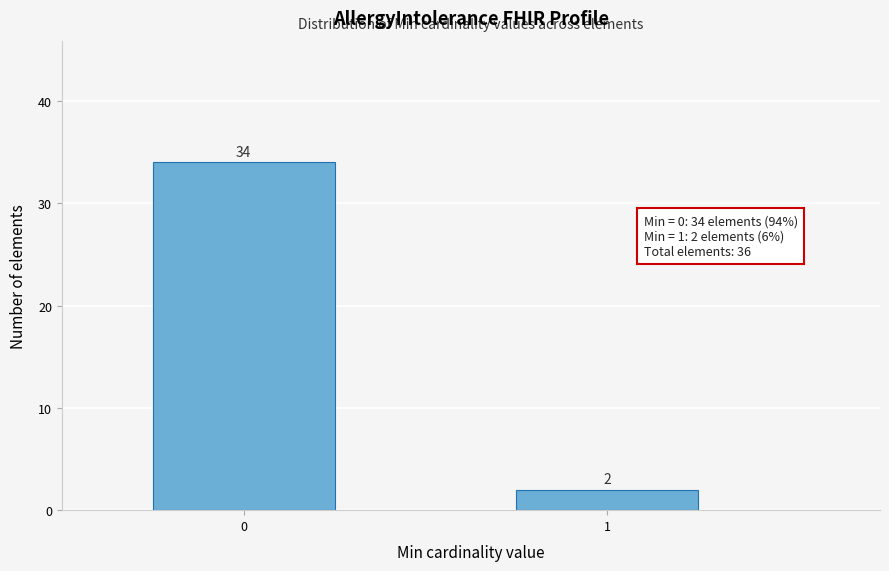

Reading right to left, what are all the values shown in this chart?

2	34